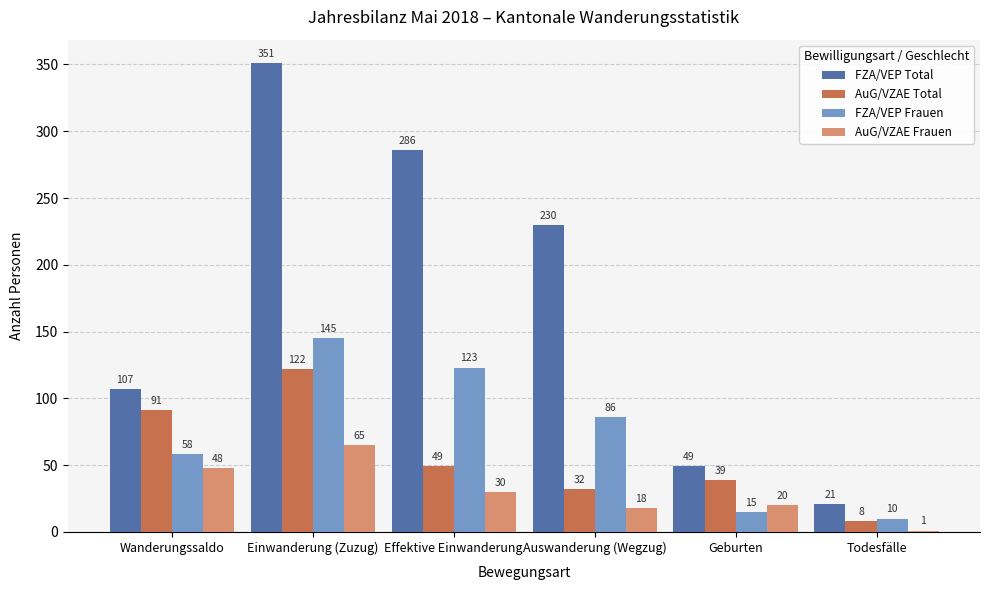

At which category does the chart reach its peak across all series?

Einwanderung (Zuzug)